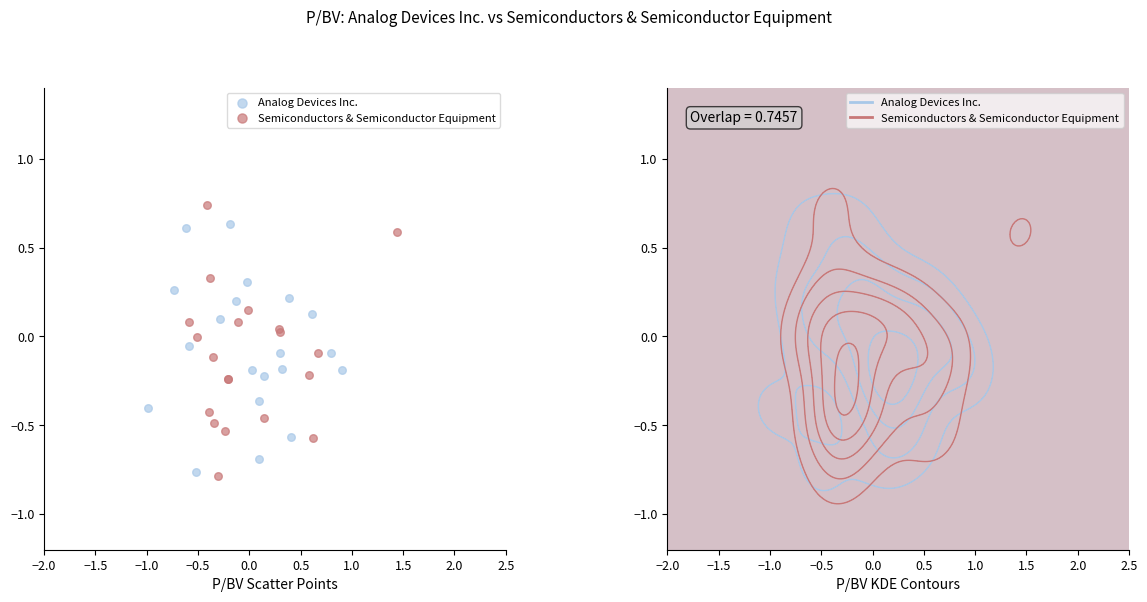

What are all the series names shown in the legend?

Analog Devices Inc., Semiconductors & Semiconductor Equipment